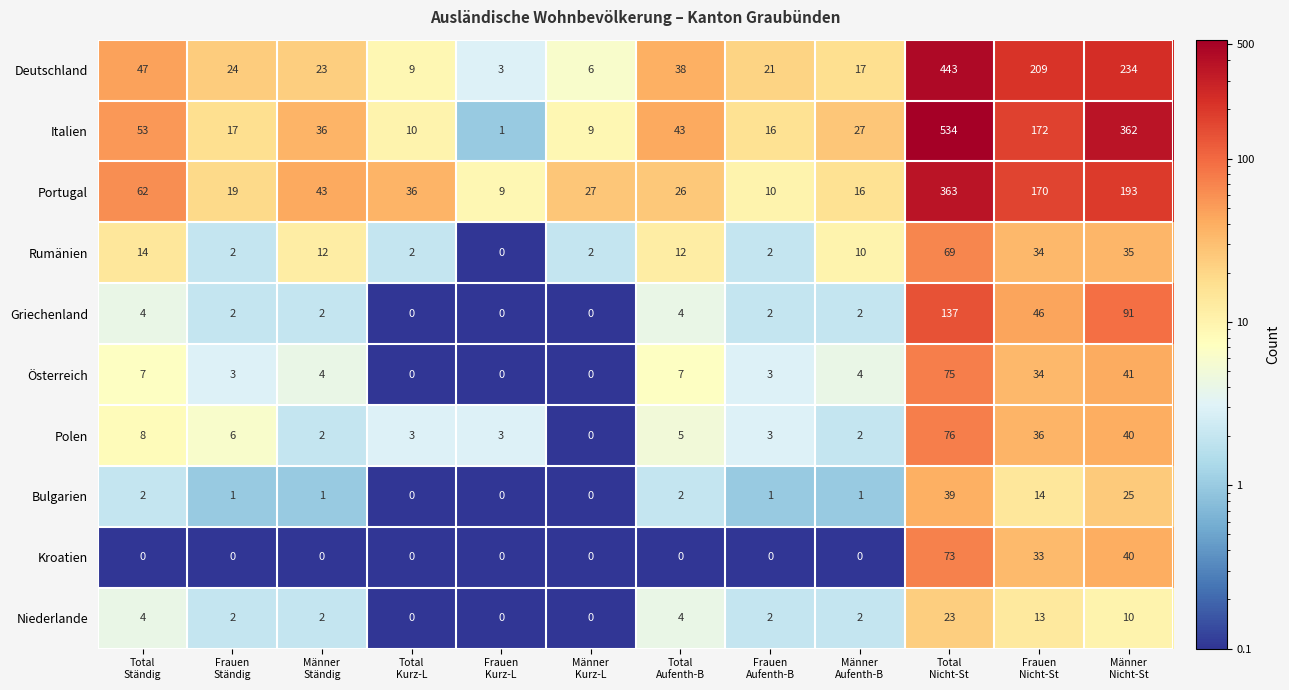

List the series in order of their peak value, highest first.

Italien, Deutschland, Portugal, Griechenland, Polen, Österreich, Kroatien, Rumänien, Bulgarien, Niederlande